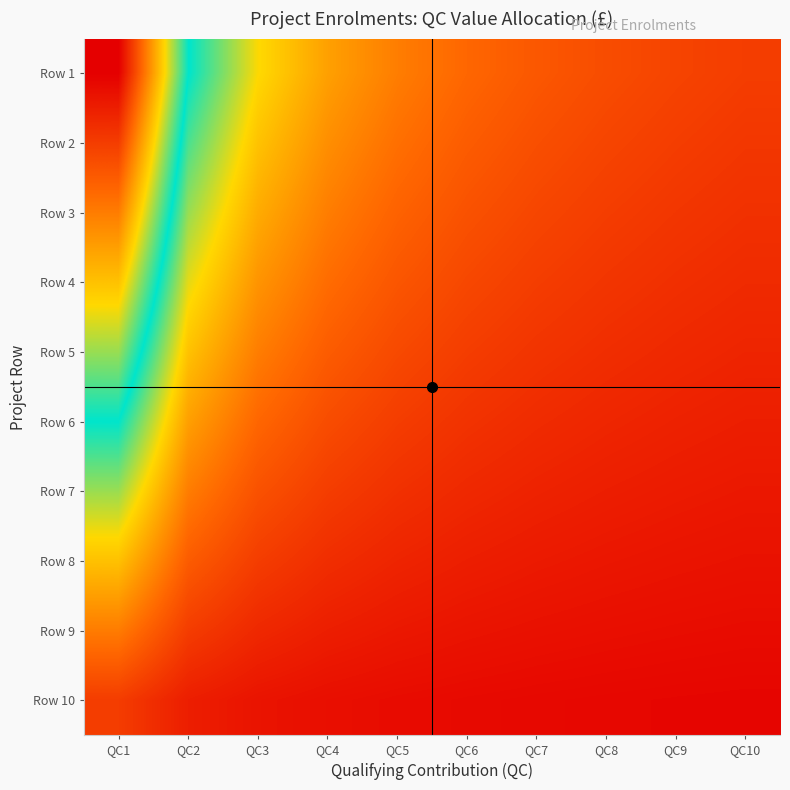

Reading right to left, what are all the values shown in this chart?

Row 1: QC10=0.1	QC9=0.1	QC8=0.1	QC7=0.1	QC6=0.2	QC5=0.2	QC4=0.3	QC3=0.3	QC2=0.5	QC1=1.0
Row 2: QC10=0.1	QC9=0.1	QC8=0.1	QC7=0.1	QC6=0.2	QC5=0.2	QC4=0.2	QC3=0.3	QC2=0.5	QC1=0.9
Row 3: QC10=0.1	QC9=0.1	QC8=0.1	QC7=0.1	QC6=0.1	QC5=0.2	QC4=0.2	QC3=0.3	QC2=0.4	QC1=0.8
Row 4: QC10=0.1	QC9=0.1	QC8=0.1	QC7=0.1	QC6=0.1	QC5=0.1	QC4=0.2	QC3=0.2	QC2=0.4	QC1=0.7
Row 5: QC10=0.1	QC9=0.1	QC8=0.1	QC7=0.1	QC6=0.1	QC5=0.1	QC4=0.2	QC3=0.2	QC2=0.3	QC1=0.6
Row 6: QC10=0.1	QC9=0.1	QC8=0.1	QC7=0.1	QC6=0.1	QC5=0.1	QC4=0.1	QC3=0.2	QC2=0.3	QC1=0.5
Row 7: QC10=0.0	QC9=0.0	QC8=0.1	QC7=0.1	QC6=0.1	QC5=0.1	QC4=0.1	QC3=0.1	QC2=0.2	QC1=0.4
Row 8: QC10=0.0	QC9=0.0	QC8=0.0	QC7=0.0	QC6=0.1	QC5=0.1	QC4=0.1	QC3=0.1	QC2=0.2	QC1=0.3
Row 9: QC10=0.0	QC9=0.0	QC8=0.0	QC7=0.0	QC6=0.0	QC5=0.0	QC4=0.1	QC3=0.1	QC2=0.1	QC1=0.2
Row 10: QC10=0.0	QC9=0.0	QC8=0.0	QC7=0.0	QC6=0.0	QC5=0.0	QC4=0.0	QC3=0.0	QC2=0.1	QC1=0.1